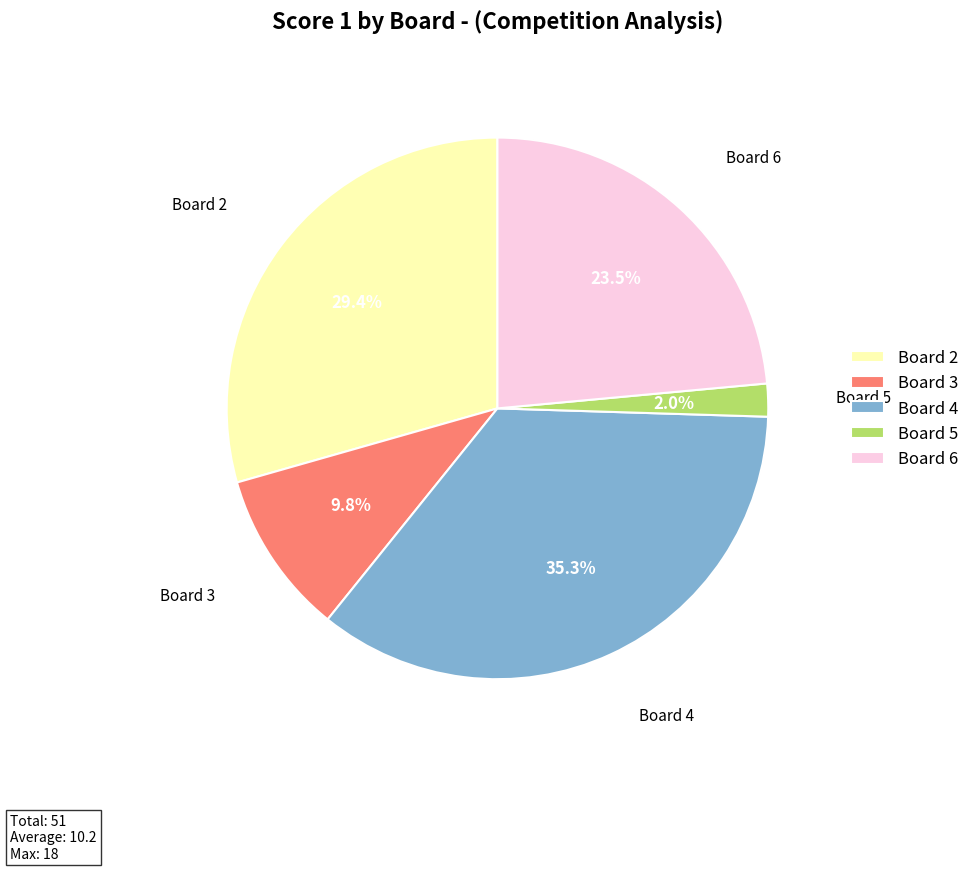

True or false: Board 2 accounts for 40% of the total.

False